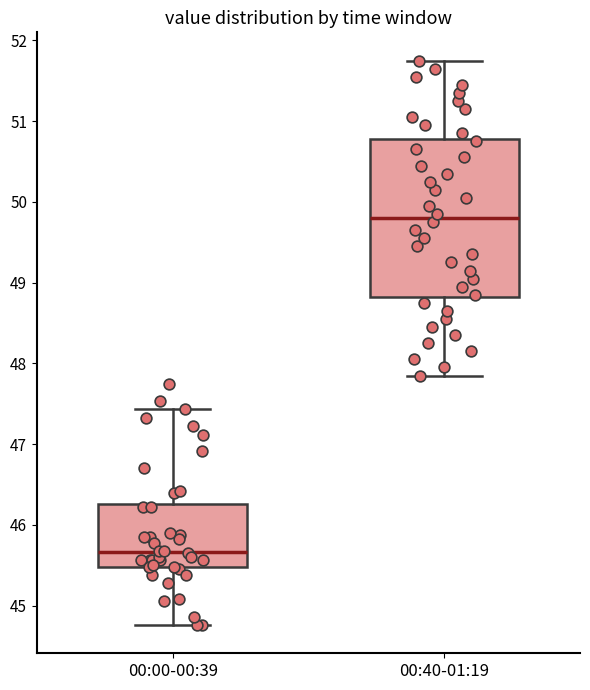

Reading left to right, transcribe this box plot: for each box, give where its median line is, the range the box spans, and where its two whiskers end, as read against the y-axis. The values are not printed on the chart, so give them approximately, as read against the axis.

00:00-00:39: median 45.7, box 45.5 to 46.3, whiskers 44.8 to 47.4
00:40-01:19: median 49.8, box 48.8 to 50.8, whiskers 47.9 to 51.8